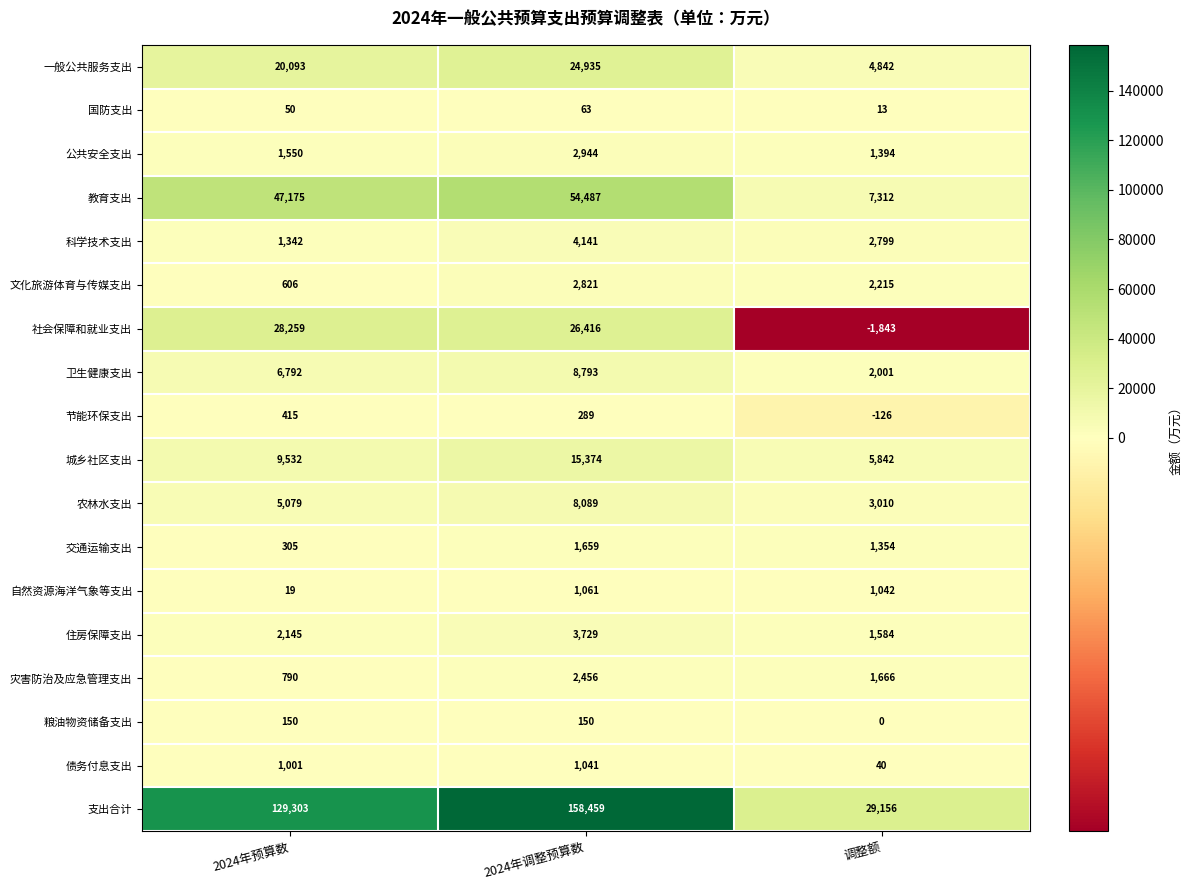

What is the approximate value of 住房保障支出 at 2024年调整预算数?

3729